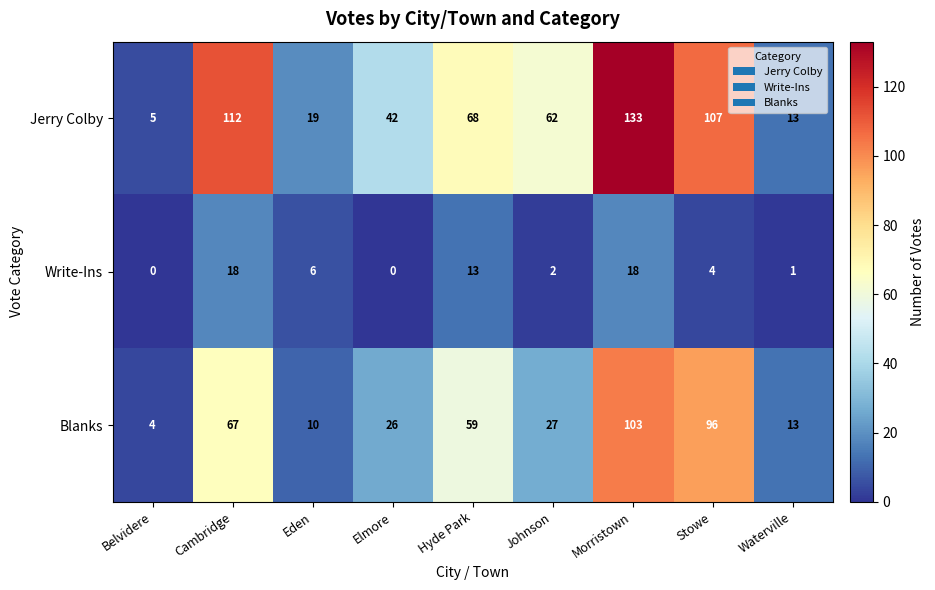

Reading left to right, list all the values displayed in this chart.

Jerry Colby: 5	112	19	42	68	62	133	107	13
Write-Ins: 0	18	6	0	13	2	18	4	1
Blanks: 4	67	10	26	59	27	103	96	13